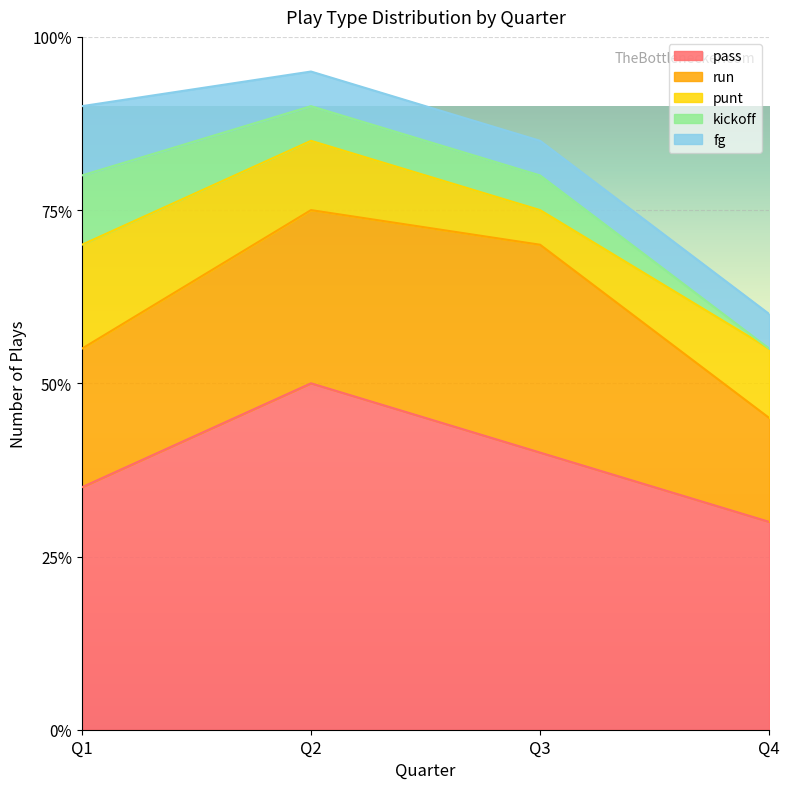

How many data points does each series have?

4